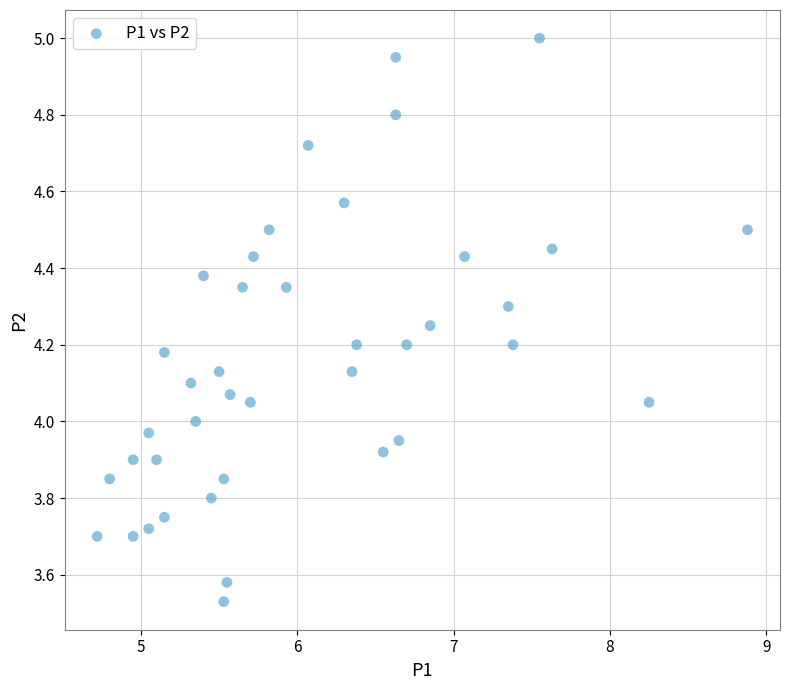

What is the range of Y values (max minus min)?

1.5